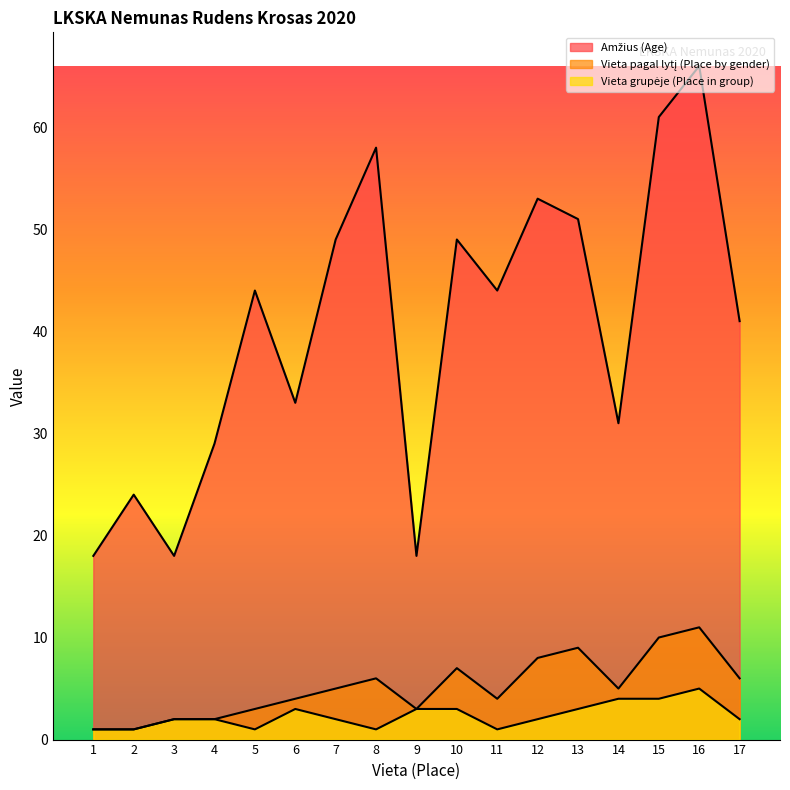

How many distinct data groups are displayed?

3